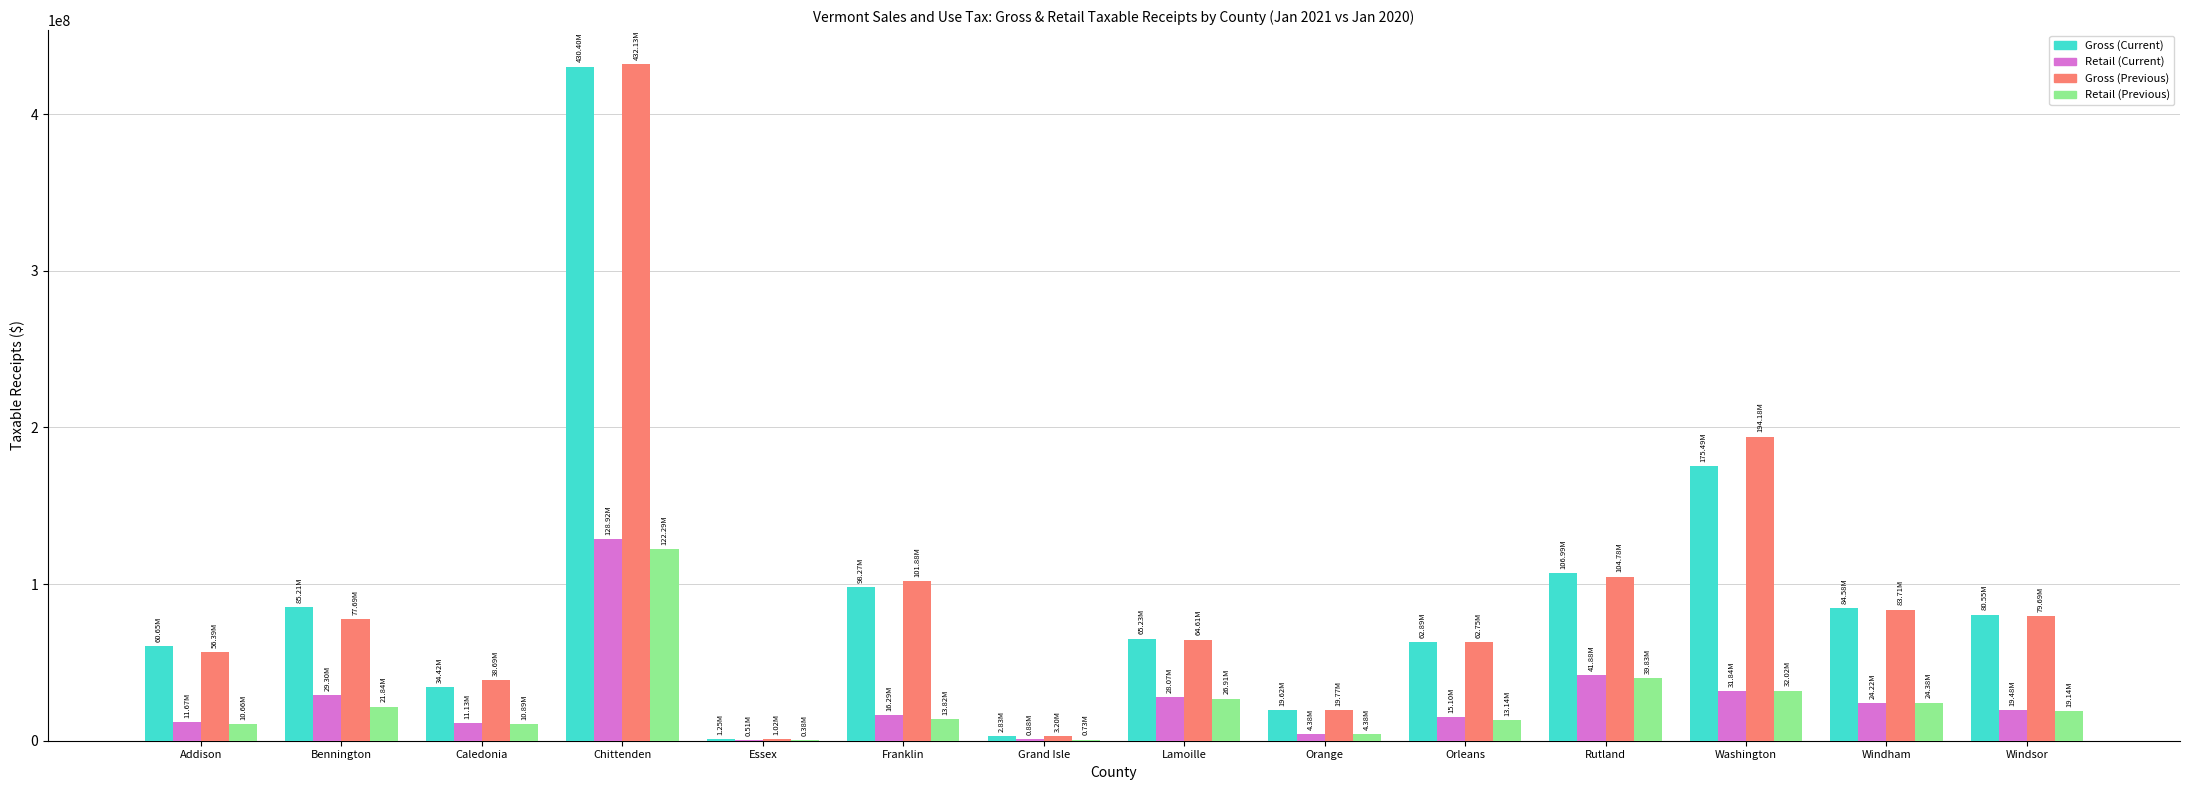

How many series are shown in this chart?

4